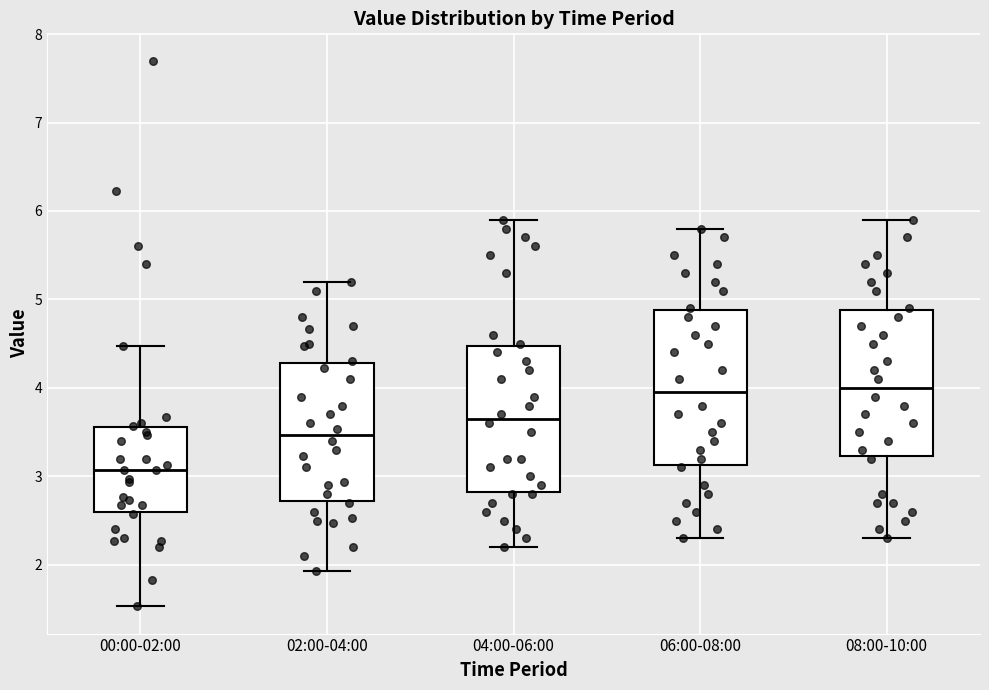

Which box is the tallest, from its lower edge to its upper edge?

06:00-08:00